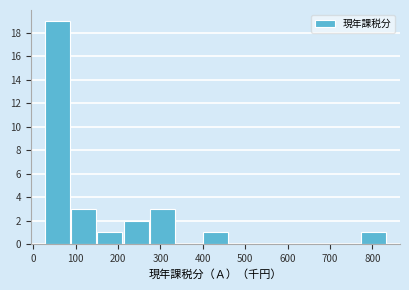

How tall is the bar that spans 770 to 830 on the x-axis? Neither the bar edges nor the heights are printed on the chart, so give them approximately, as read against the axes.

1